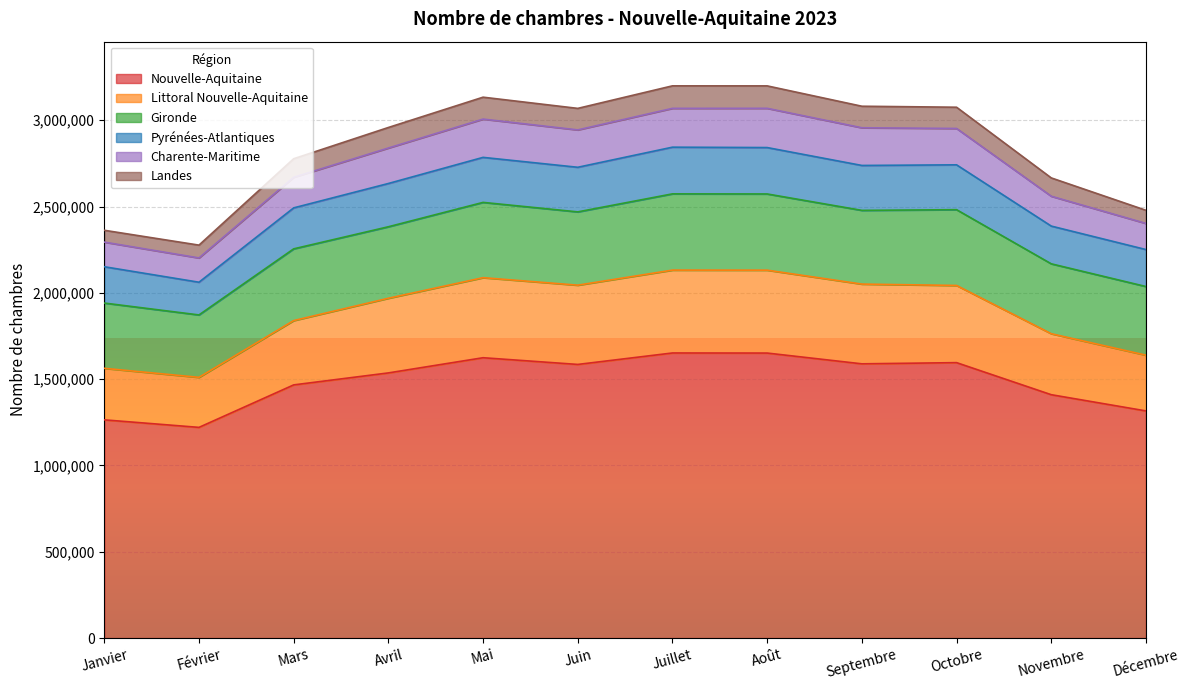

At how many categories does at least one series exceed 1232990?

12